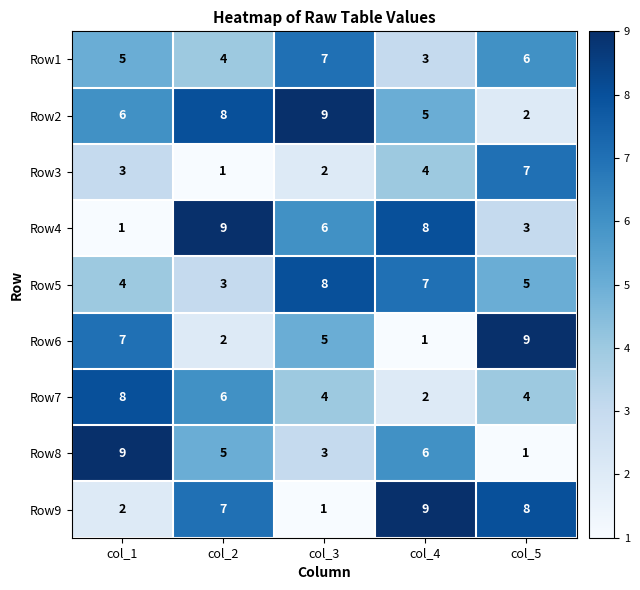

Is it true that Row9 equals 7 at col_2?

True